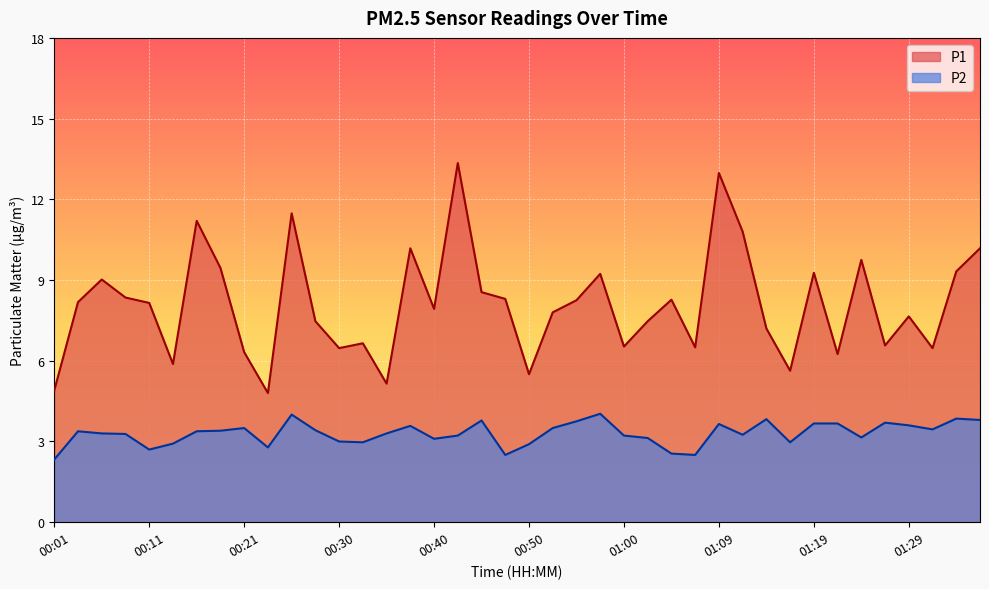

At which category does the chart reach its minimum across all series?

00:01